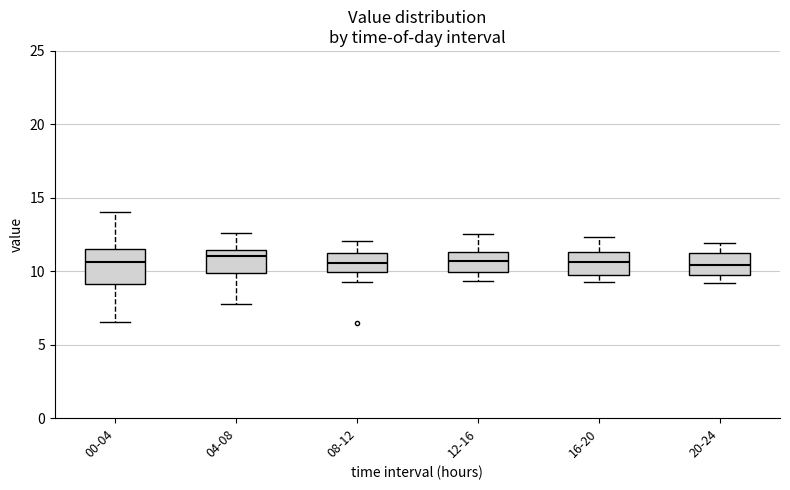

Reading left to right, transcribe this box plot: for each box, give where its median line is, the range the box spans, and where its two whiskers end, as read against the y-axis. The values are not printed on the chart, so give them approximately, as read against the axis.

00-04: median 10.5, box 9.0 to 11.5, whiskers 6.5 to 14.0
04-08: median 11.0, box 10.0 to 11.5, whiskers 8.0 to 12.5
08-12: median 10.5, box 10.0 to 11.0, whiskers 9.5 to 12.0
12-16: median 10.5, box 10.0 to 11.5, whiskers 9.5 to 12.5
16-20: median 10.5, box 10.0 to 11.5, whiskers 9.5 to 12.5
20-24: median 10.5, box 10.0 to 11.0, whiskers 9.0 to 12.0